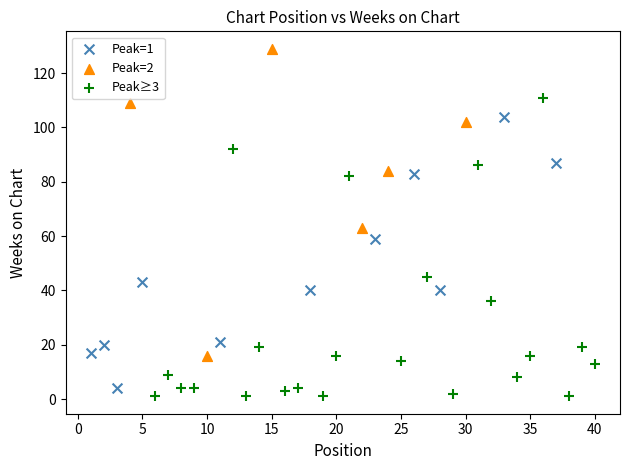

Which series contains the highest Y value?

Peak=2